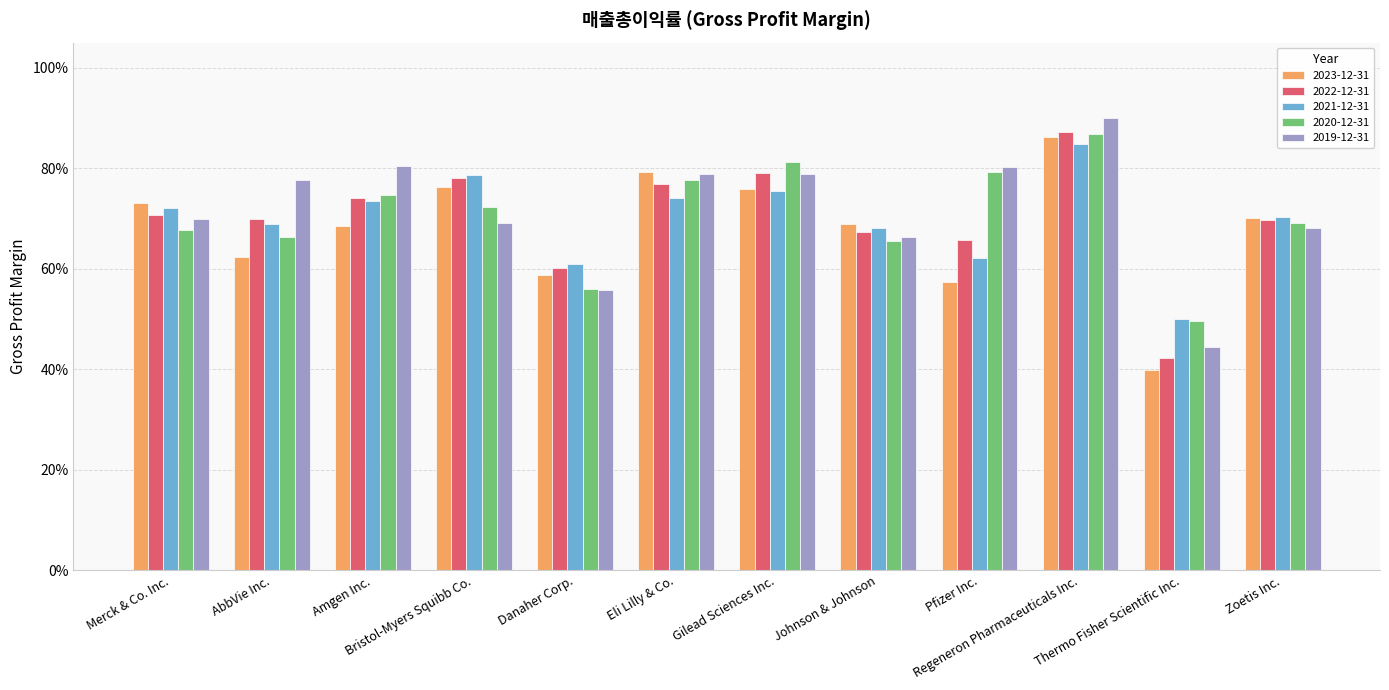

What is the difference between the second highest and second lowest values in the 2023-12-31 series?

0.2